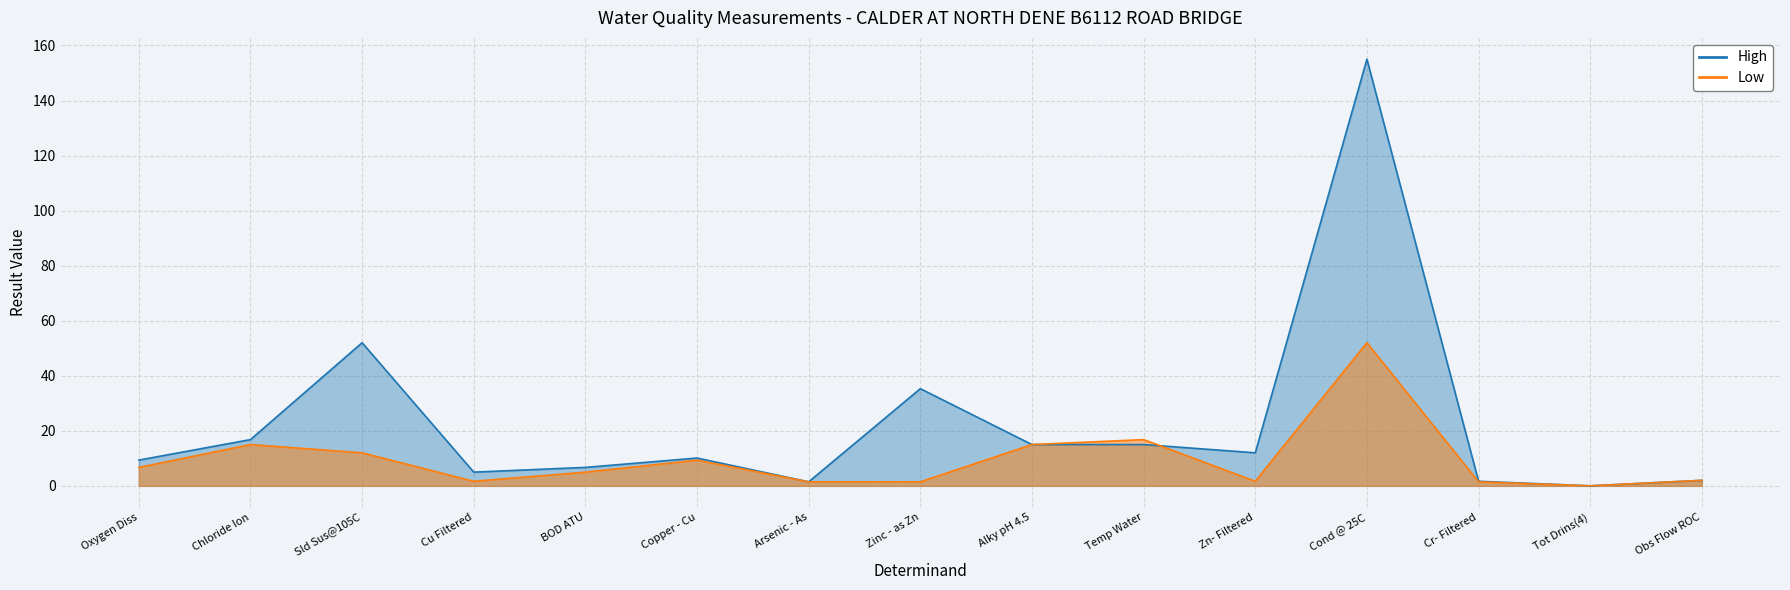

How many distinct data groups are displayed?

2